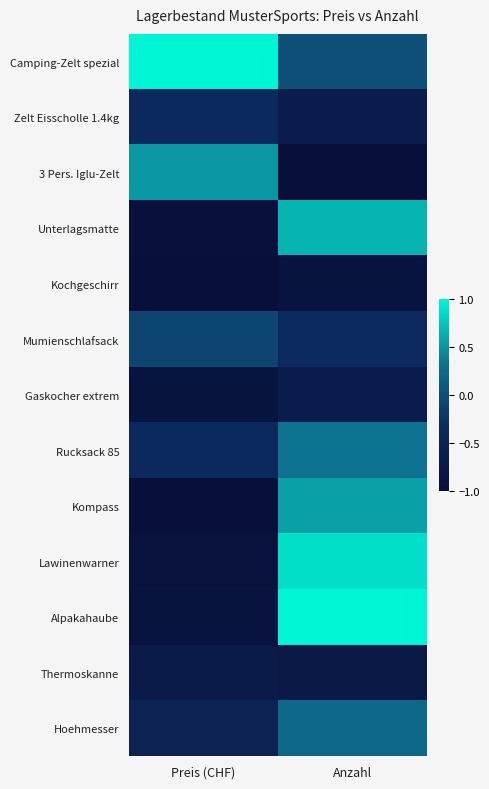

Reading left to right, list all the values displayed in this chart.

Camping-Zelt spezial: Preis (CHF)=1.0	Anzahl=0.0
Zelt Eisscholle 1.4kg: Preis (CHF)=-0.4	Anzahl=-0.7
3 Pers. Iglu-Zelt: Preis (CHF)=0.5	Anzahl=-1.0
Unterlagsmatte: Preis (CHF)=-1.0	Anzahl=0.7
Kochgeschirr: Preis (CHF)=-1.0	Anzahl=-0.9
Mumienschlafsack: Preis (CHF)=-0.1	Anzahl=-0.3
Gaskocher extrem: Preis (CHF)=-0.9	Anzahl=-0.7
Rucksack 85: Preis (CHF)=-0.3	Anzahl=0.3
Kompass: Preis (CHF)=-1.0	Anzahl=0.6
Lawinenwarner: Preis (CHF)=-0.9	Anzahl=0.9
Alpakahaube: Preis (CHF)=-0.9	Anzahl=1.0
Thermoskanne: Preis (CHF)=-0.7	Anzahl=-0.8
Hoehmesser: Preis (CHF)=-0.5	Anzahl=0.2